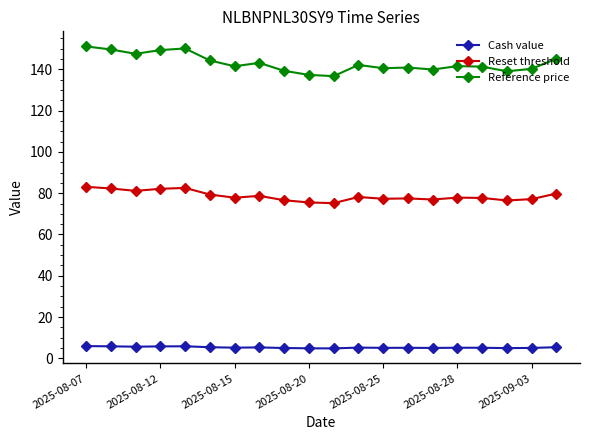

At how many categories does at least one series exceed 38?

20